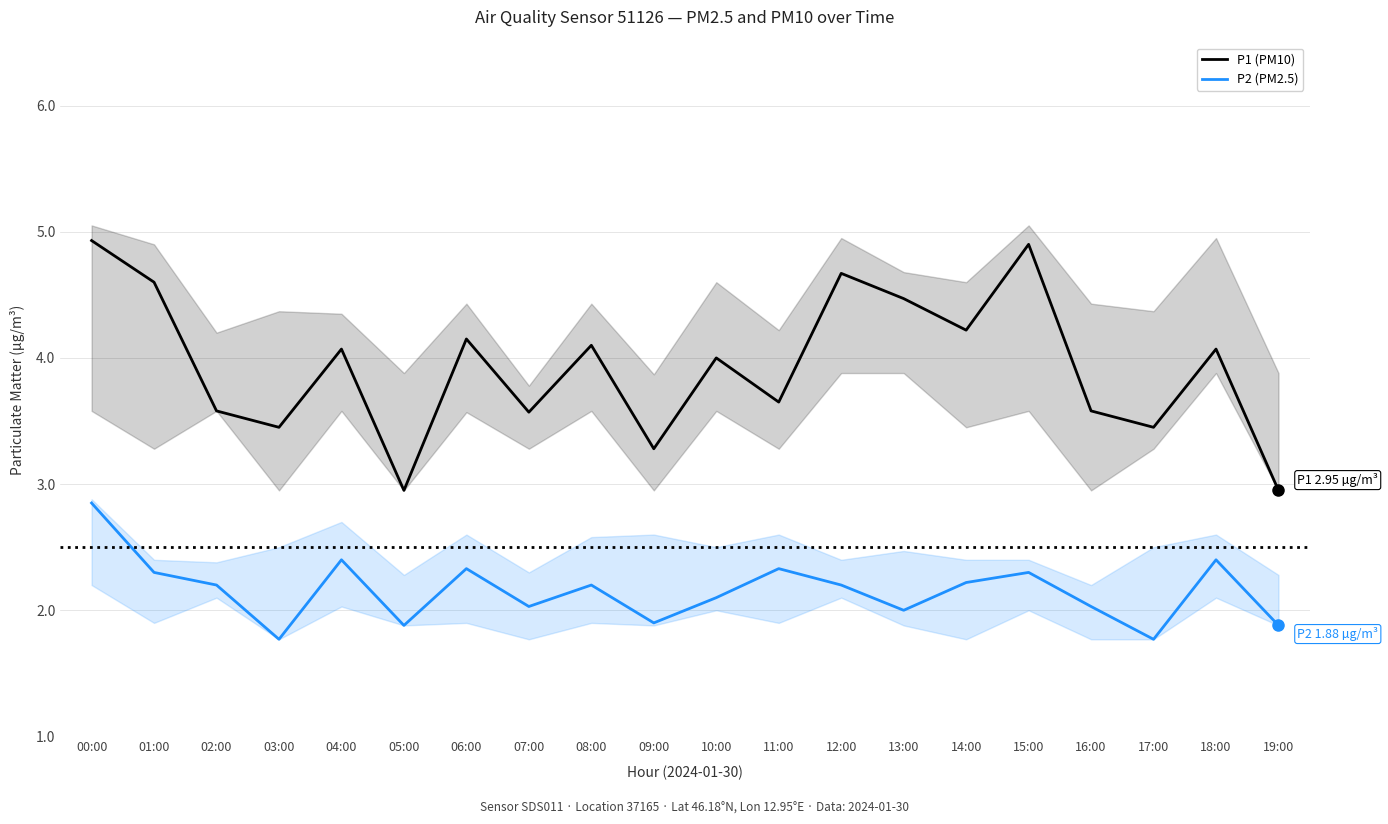

How many distinct data groups are displayed?

2